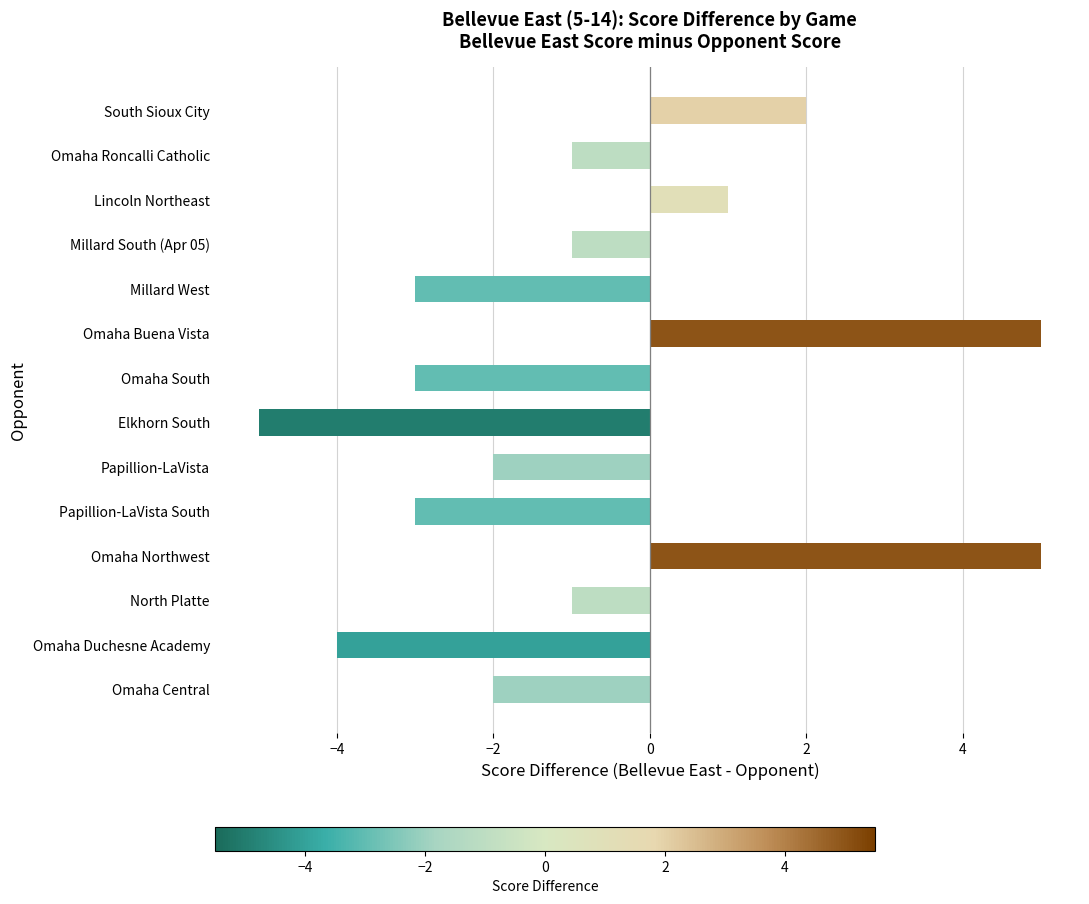

How many values are above zero?

4